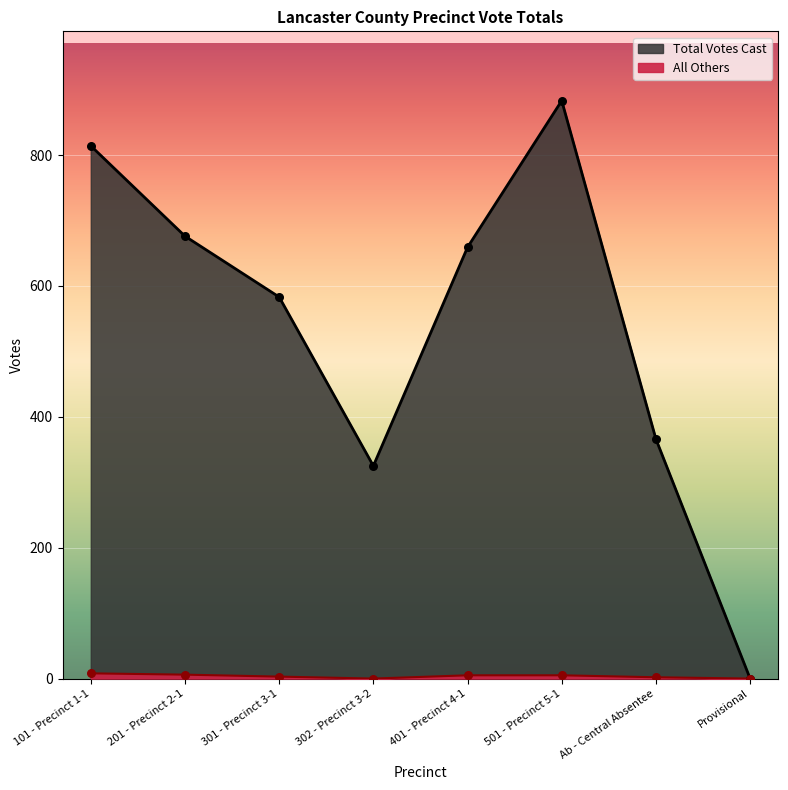

Which series reaches the minimum Y coordinate?

Total Votes Cast